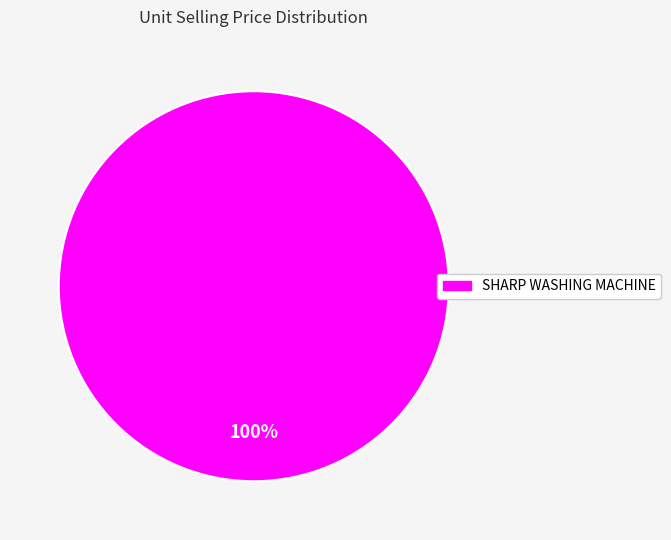

Is there any slice that represents more than half of the pie?

Yes